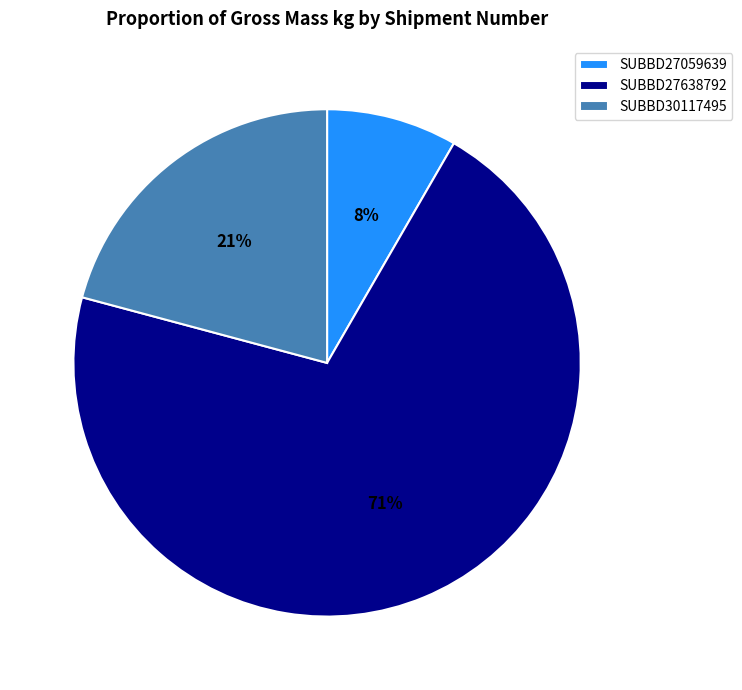

Do SUBBD30117495 and SUBBD27638792 together represent more than half of the pie?

Yes